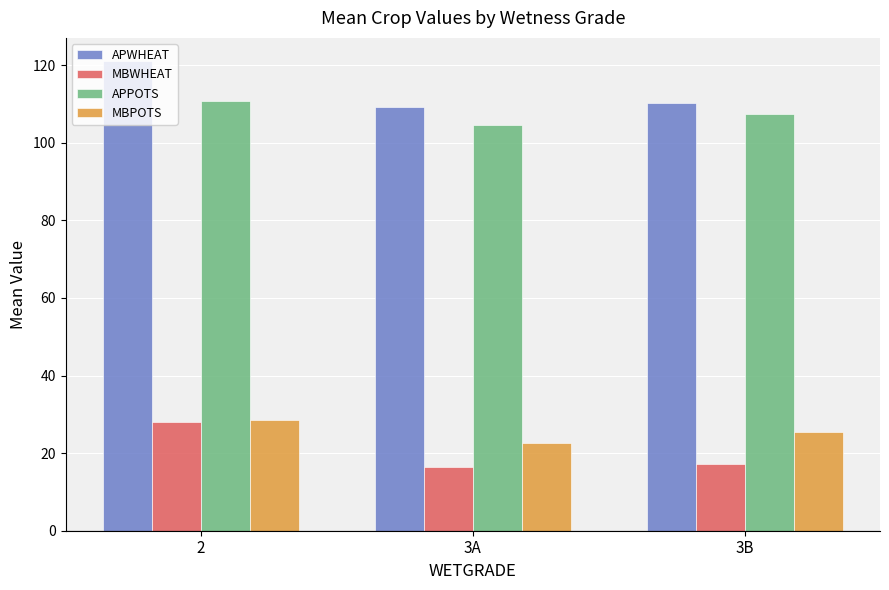

Read the APPOTS value at 2.

110.7